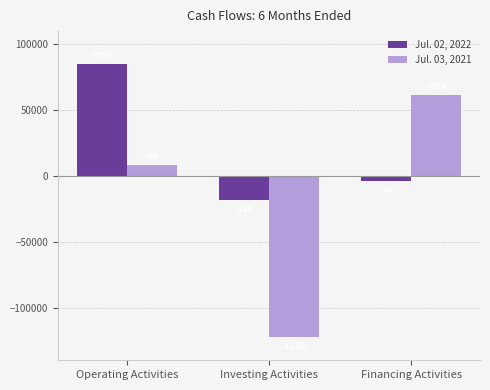

Which series has the largest total across all categories?

Jul. 02, 2022